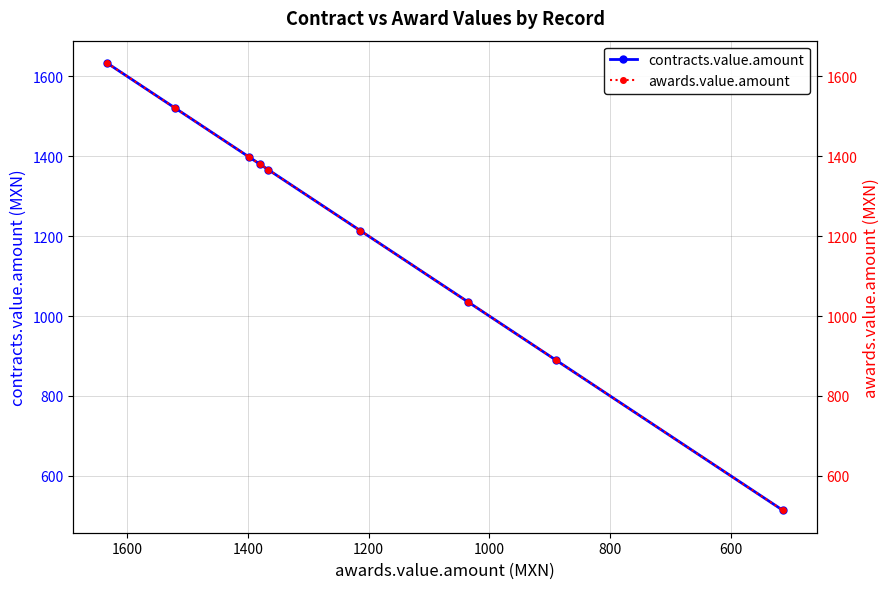

How many data points does each series have?

9